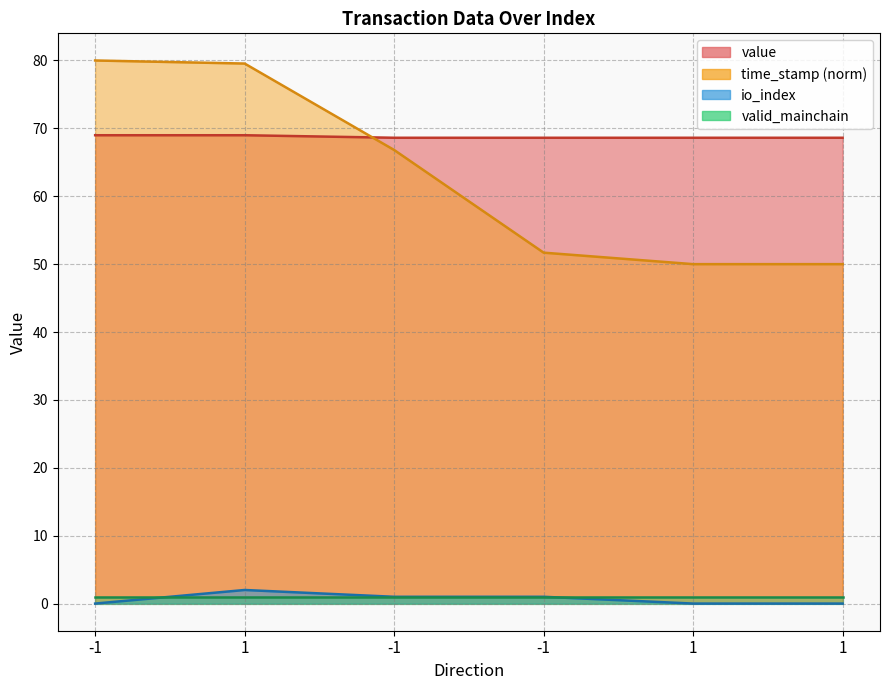

What is the difference between the maximum and minimum values in the time_stamp (norm) series?

30.0